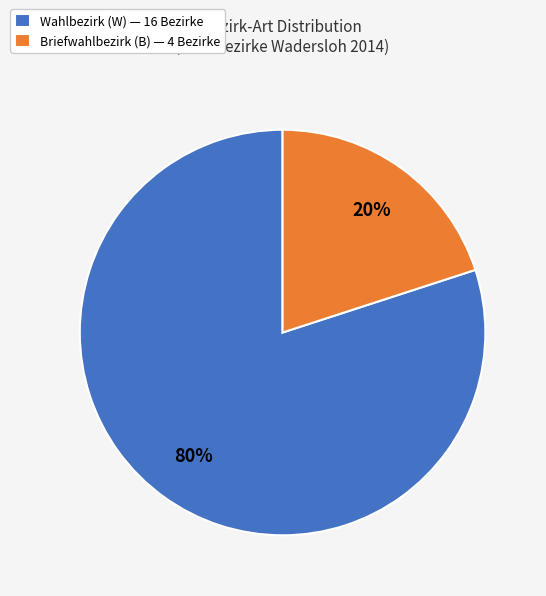

To the nearest percent, what portion does Wahlbezirk (W) — 16 Bezirke represent?

80%